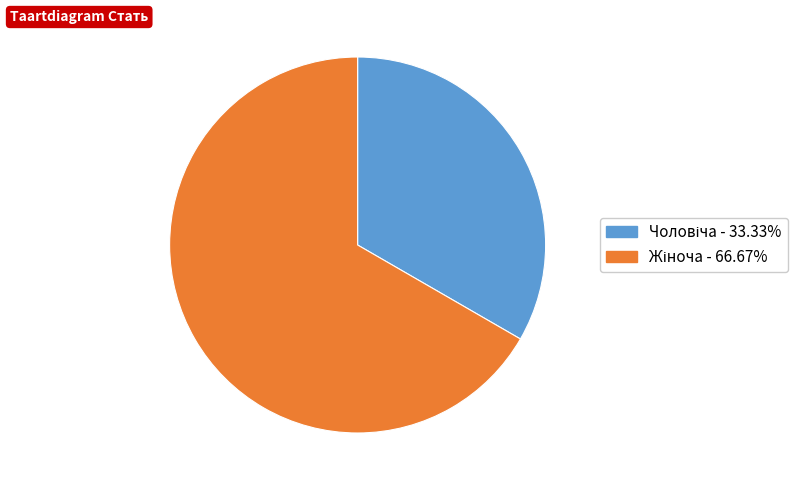

Is there a majority slice in this chart?

Yes